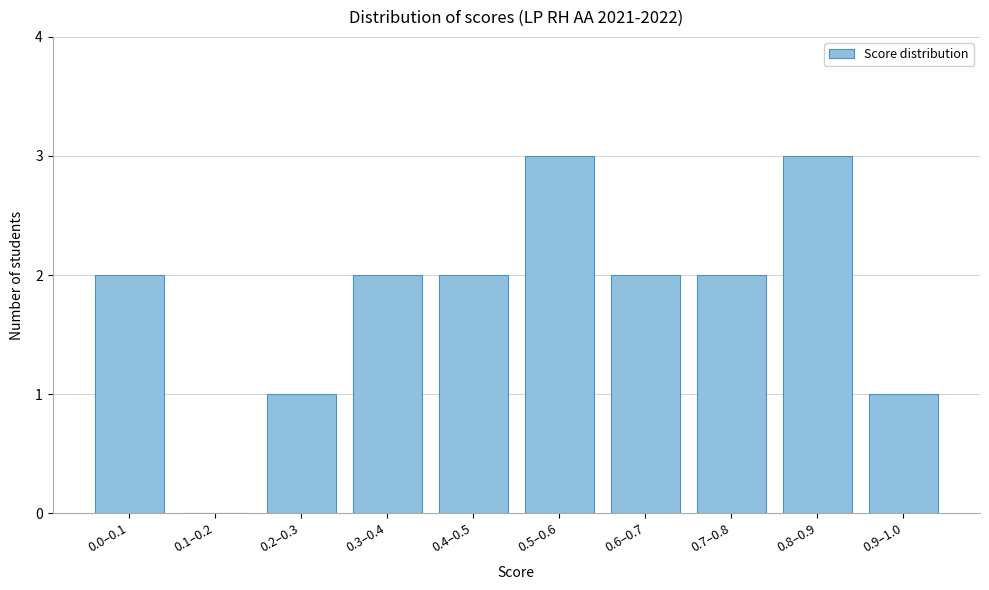

Reading left to right, extract all data points from this chart.

0.0–0.1=2	0.1–0.2=0	0.2–0.3=1	0.3–0.4=2	0.4–0.5=2	0.5–0.6=3	0.6–0.7=2	0.7–0.8=2	0.8–0.9=3	0.9–1.0=1